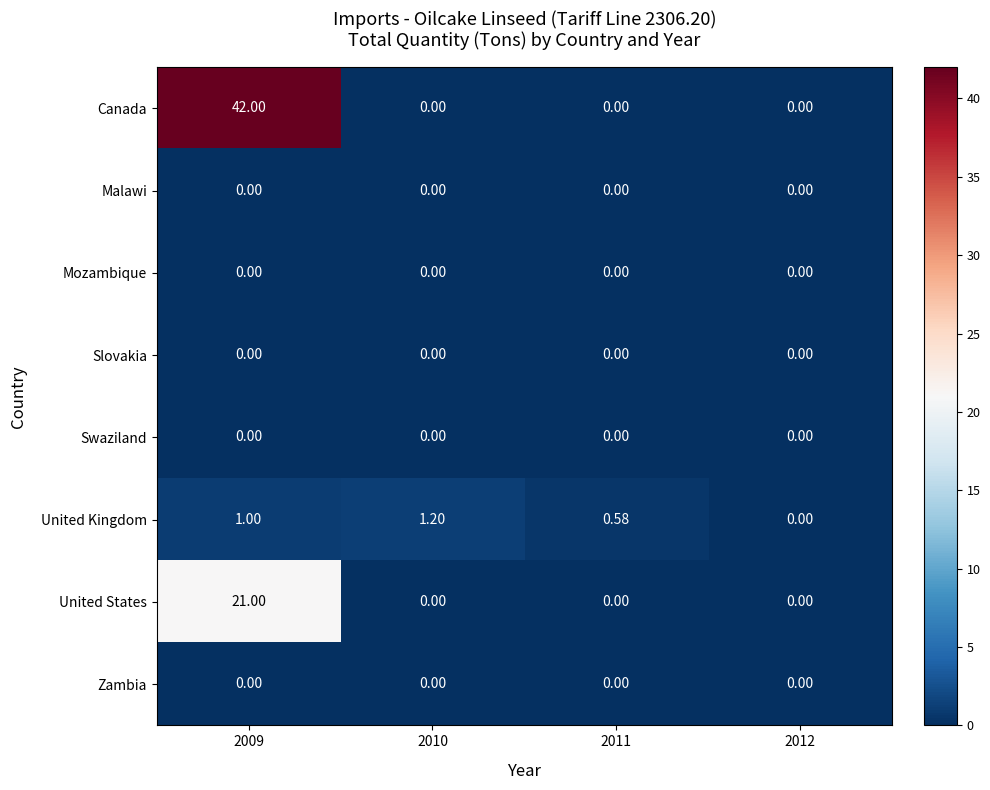

Which series has the largest total across all categories?

Canada